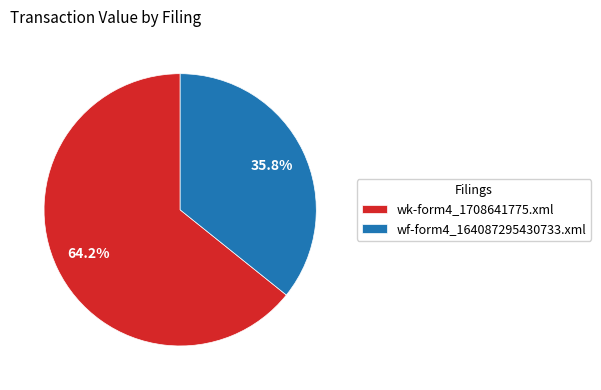

How much of the chart is everything except wk-form4_1708641775.xml?

35.8%